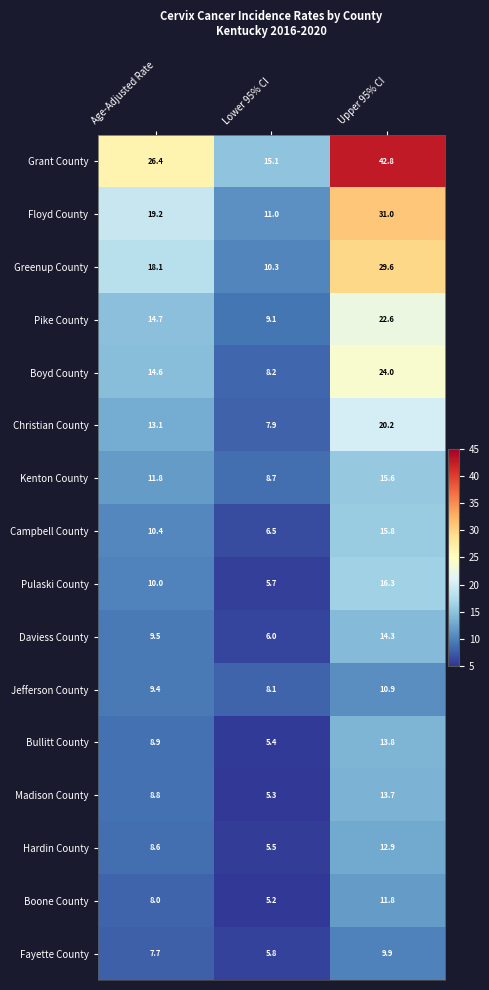

The value of Boone County at Lower 95% CI is 2.1. True or false?

False